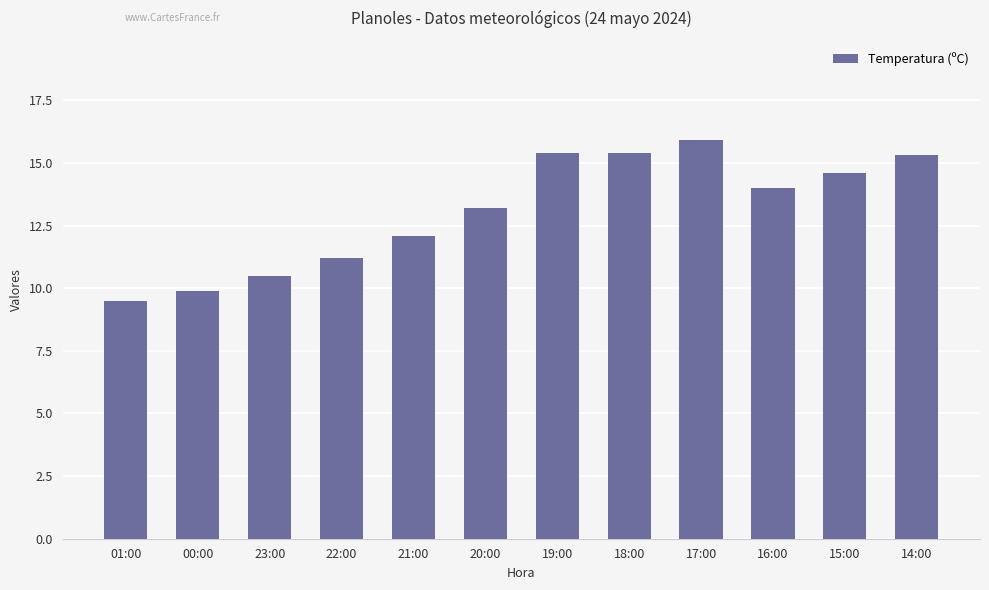

Between 21:00 and 17:00, which is larger?

17:00